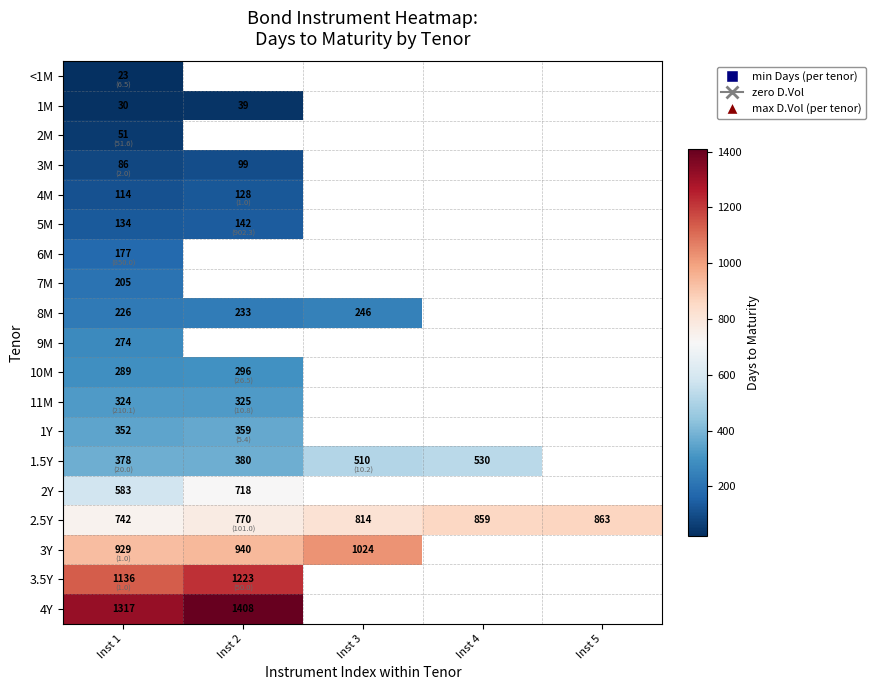

At Inst 1, list the series in order from largest to smallest.

4Y, 3.5Y, 3Y, 2.5Y, 2Y, 1.5Y, 1Y, 11M, 10M, 9M, 8M, 7M, 6M, 5M, 4M, 3M, 2M, 1M, <1M